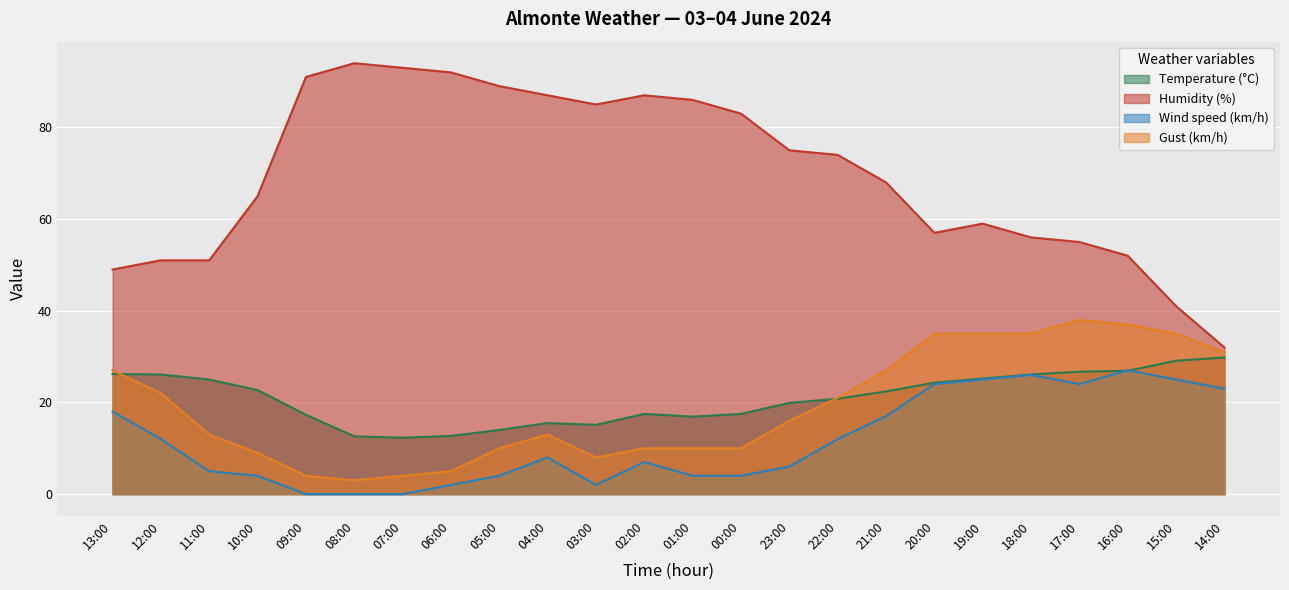

What is the minimum value for Humidity (%)?

32.0